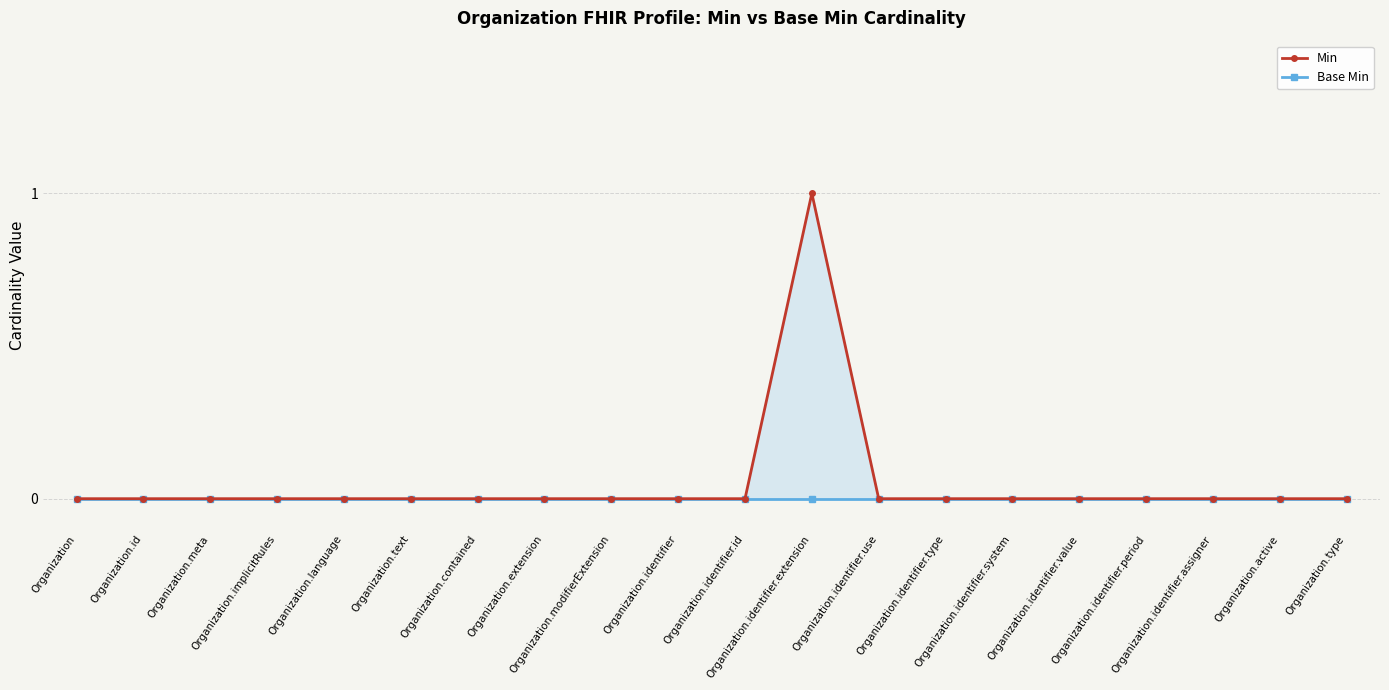

What is the label of the 14th point from the right?

Organization.contained